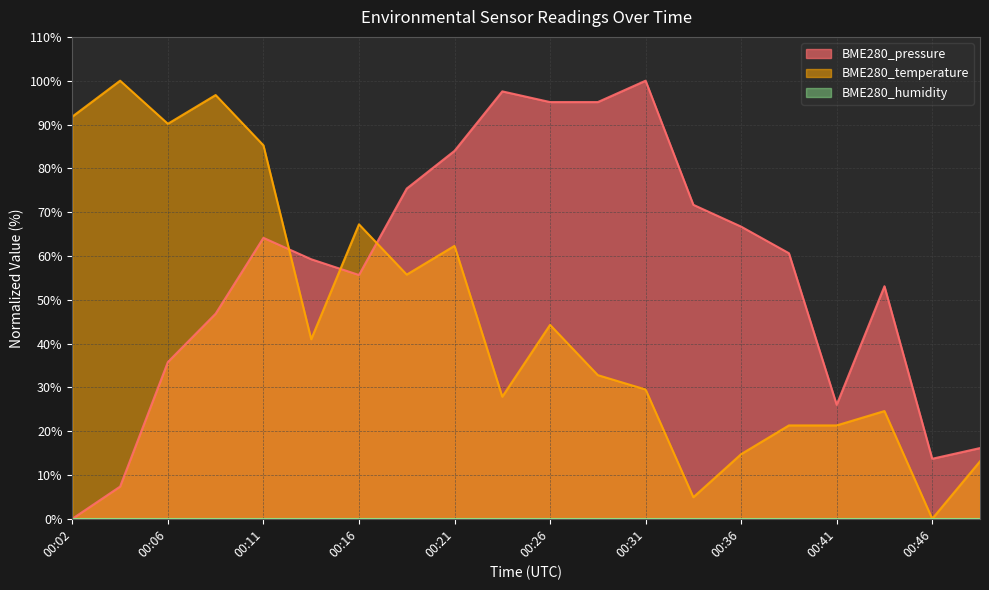

How many series are shown in this chart?

3